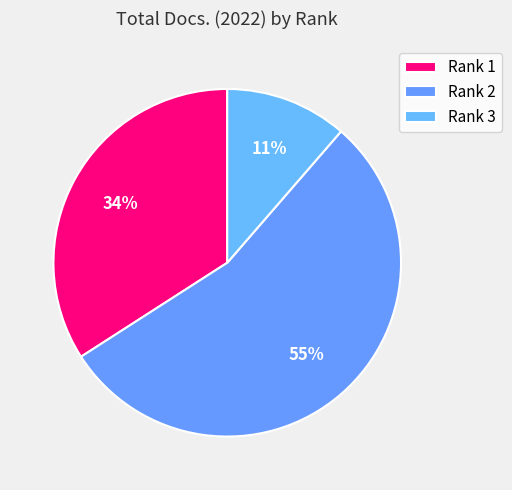

Count the number of slices in the pie.

3